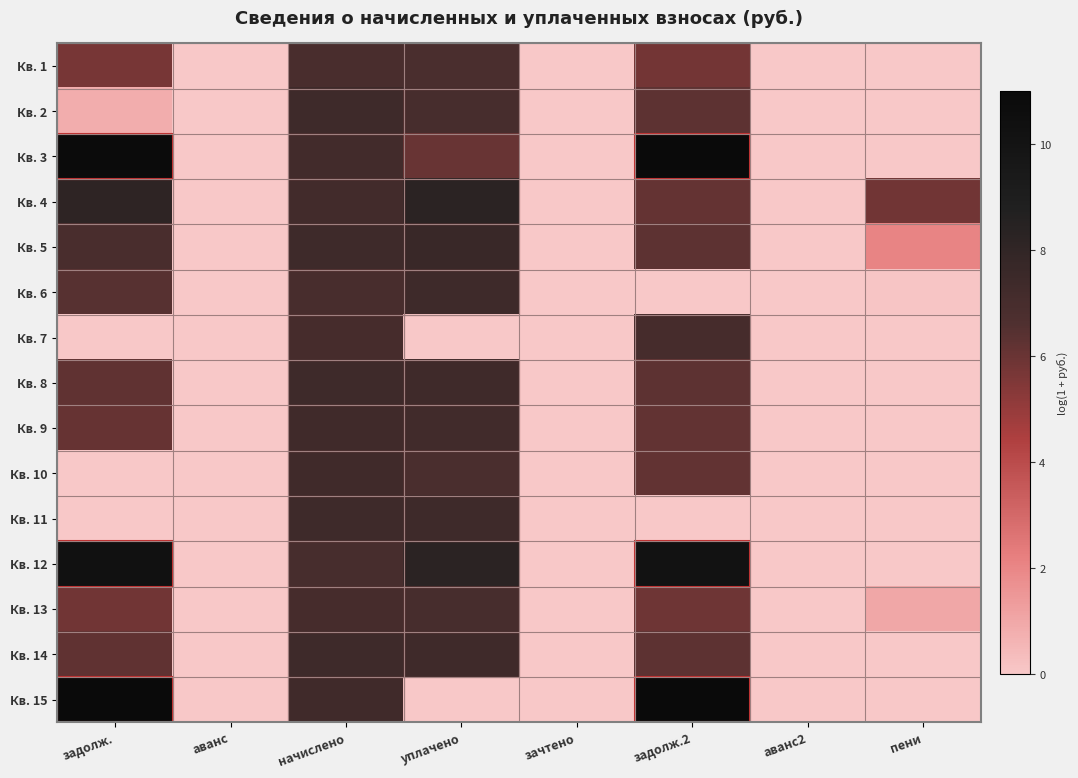

Which series has the largest range (max minus min)?

Кв. 15